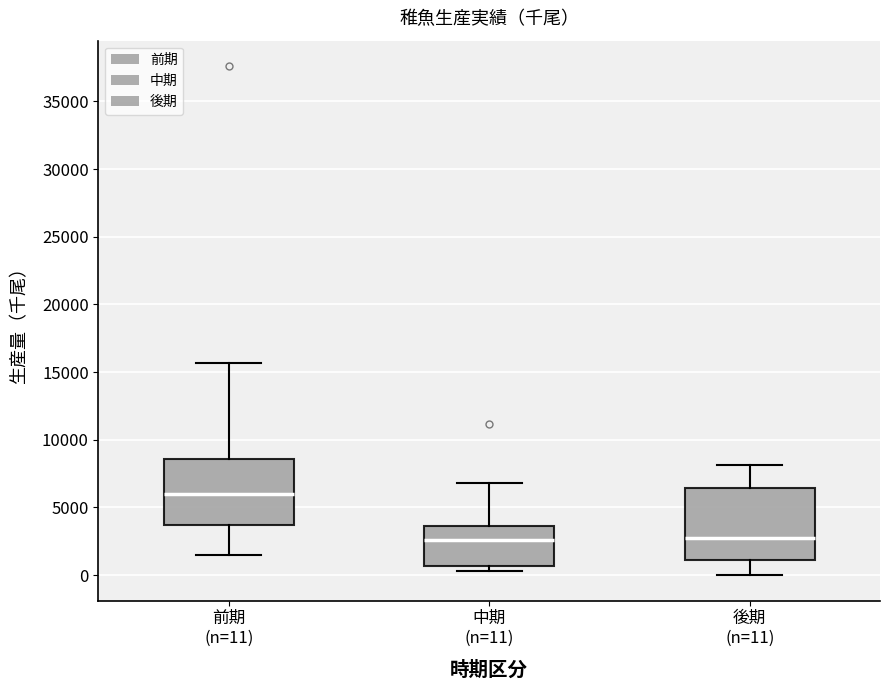

Where does the upper whisker of the box for 中期 (n=11) end on the y-axis? The values are not printed on the chart, so give them approximately, as read against the axis.

7000